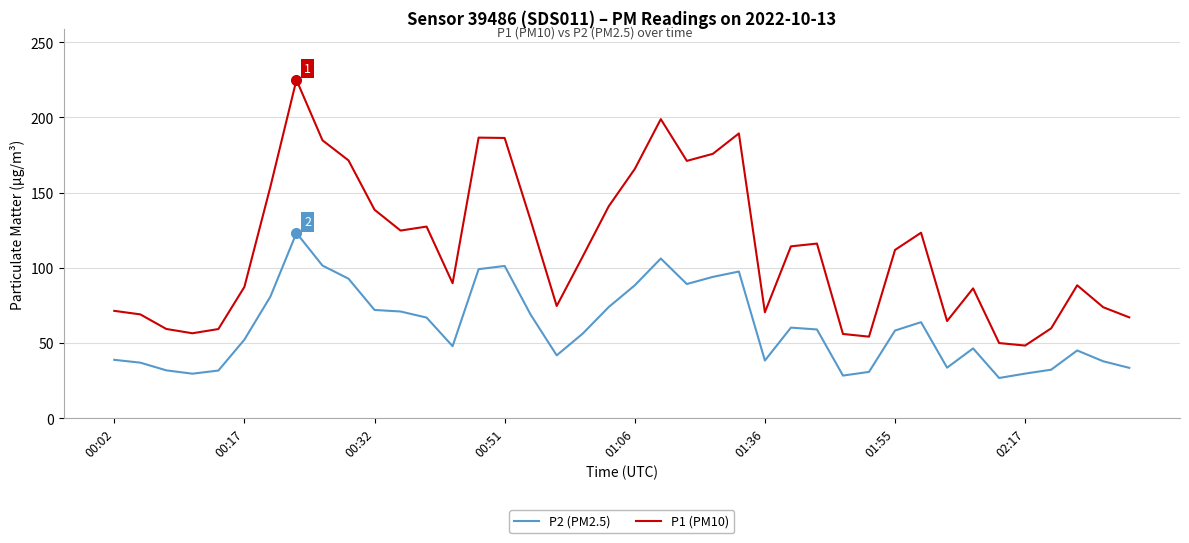

What is the difference between the maximum and minimum values in the P1 (PM10) series?

176.7